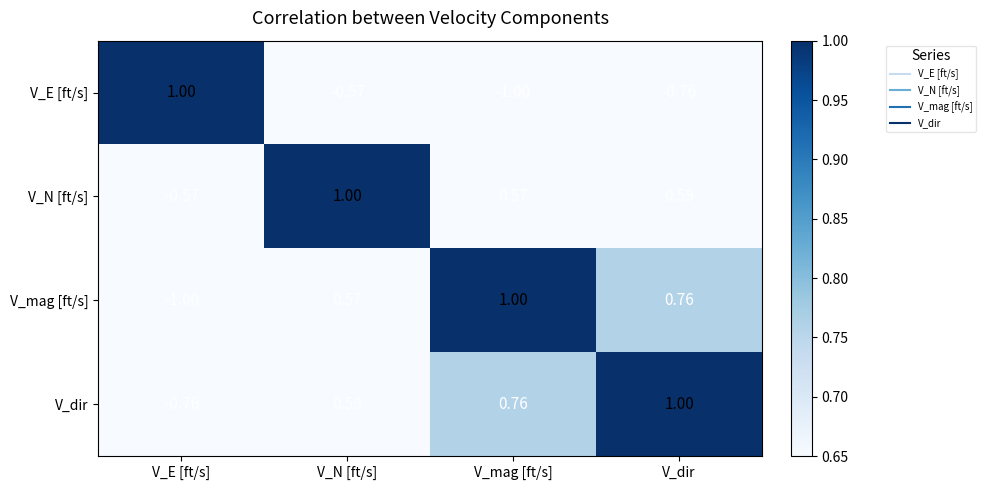

Where is V_mag [ft/s] nearest to the value 0?

V_N [ft/s]